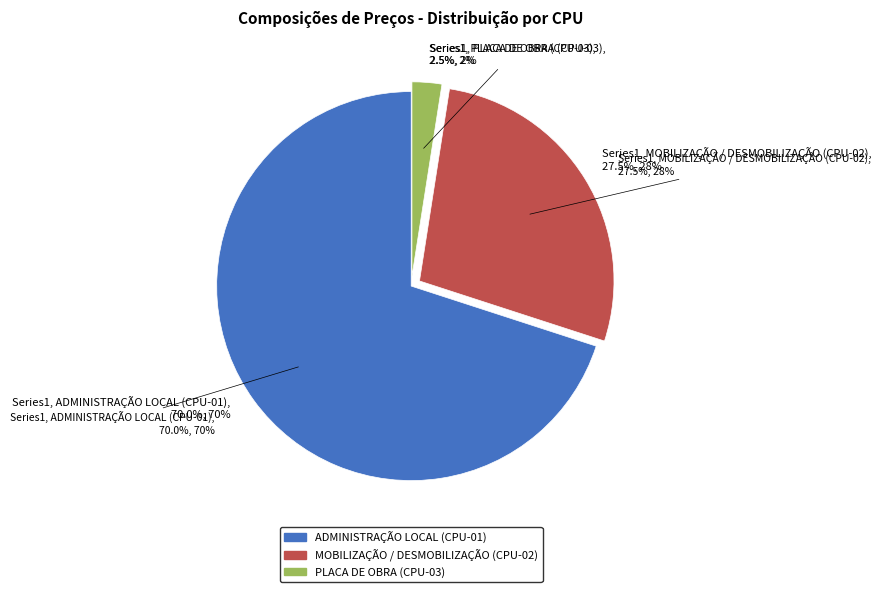

To the nearest percent, what is the average slice percentage?

33%